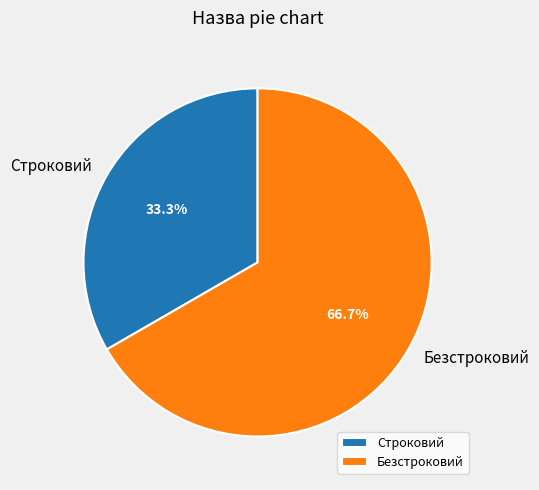

What is the total percentage of Безстроковий and Строковий?

100.0%